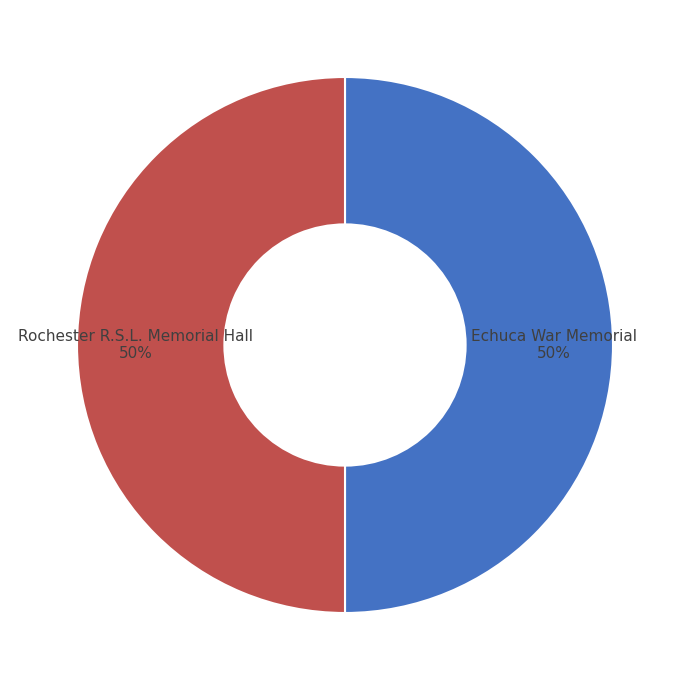

How many segments does this pie chart have?

2